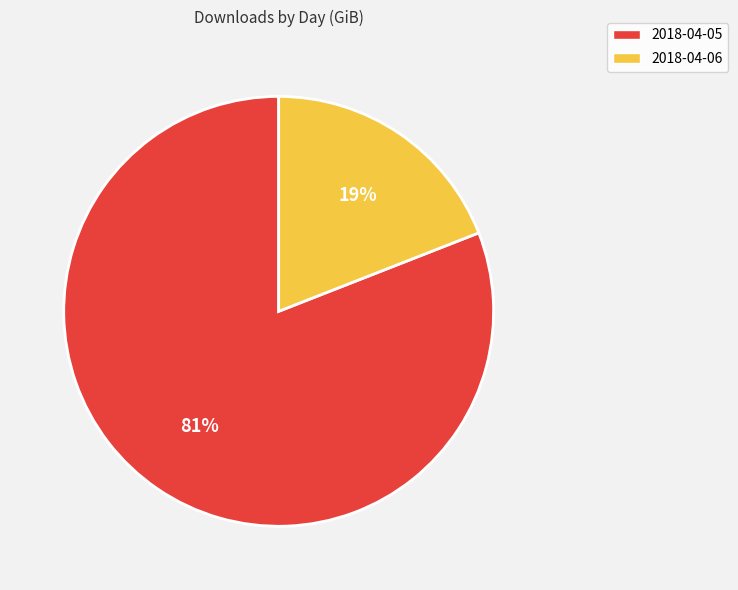

Count the number of slices in the pie.

2